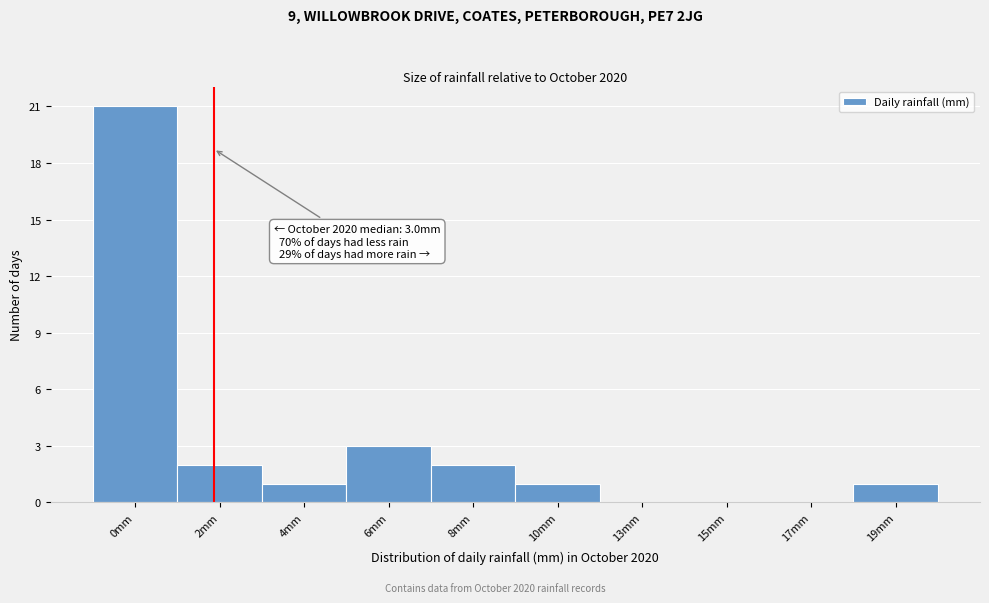

Reading left to right, extract all data points from this chart.

0mm=21	2mm=2	4mm=1	6mm=3	8mm=2	10mm=1	13mm=0	15mm=0	17mm=0	19mm=1